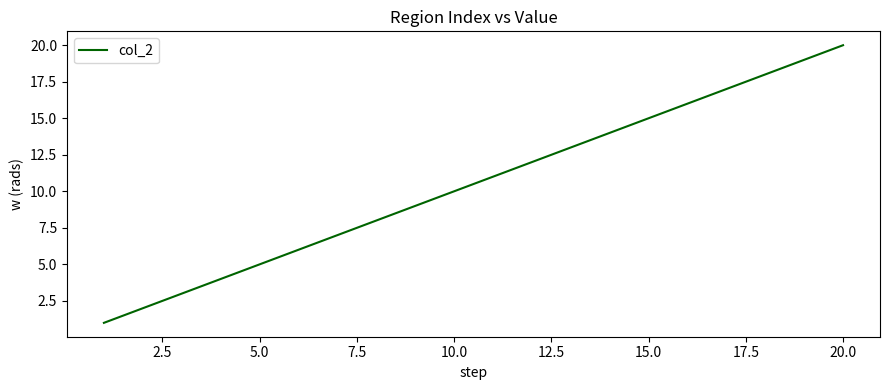

What is the greatest value displayed?

20